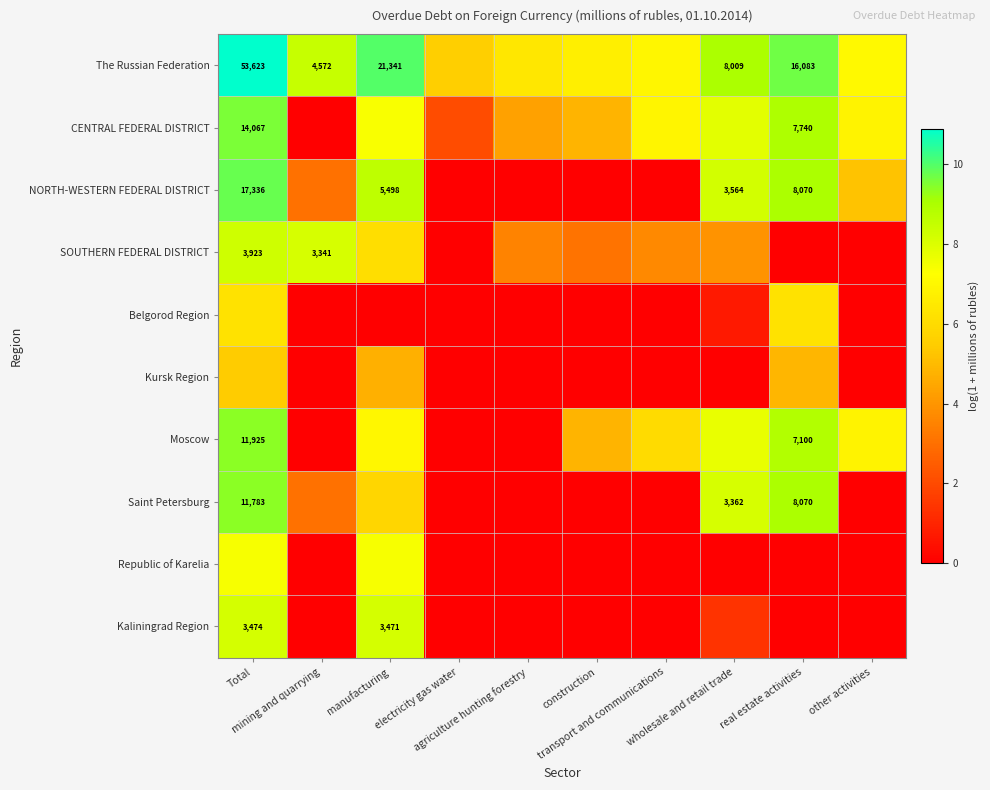

Which has a higher value, Total or agriculture hunting forestry?

Total